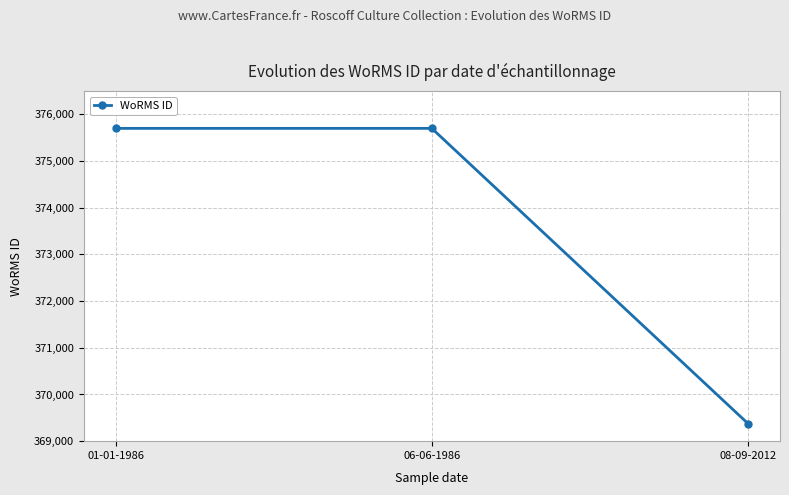

Between 06-06-1986 and 08-09-2012, which is larger?

06-06-1986